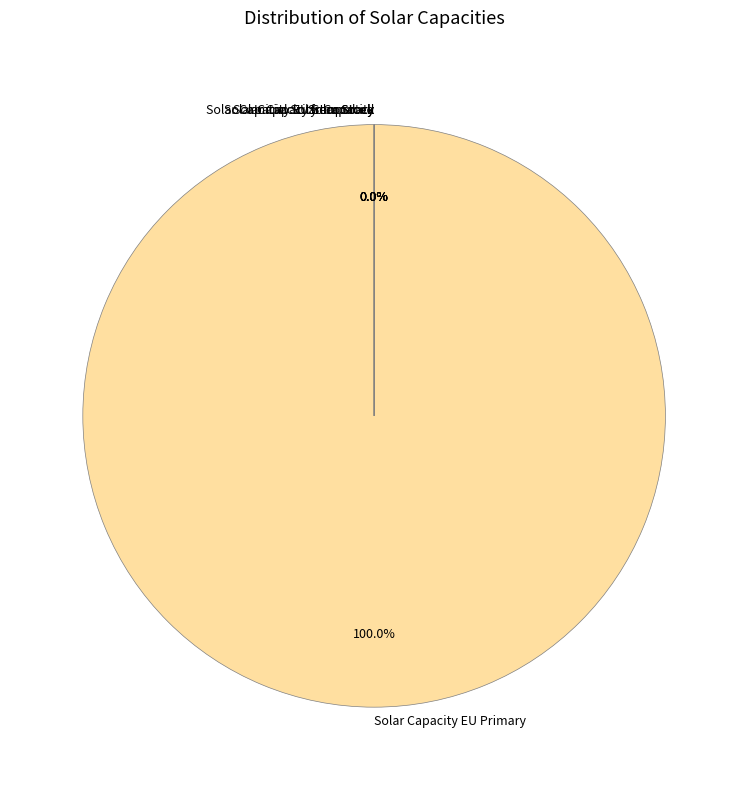

The ID 2 slice represents 1% of the pie. True or false?

False